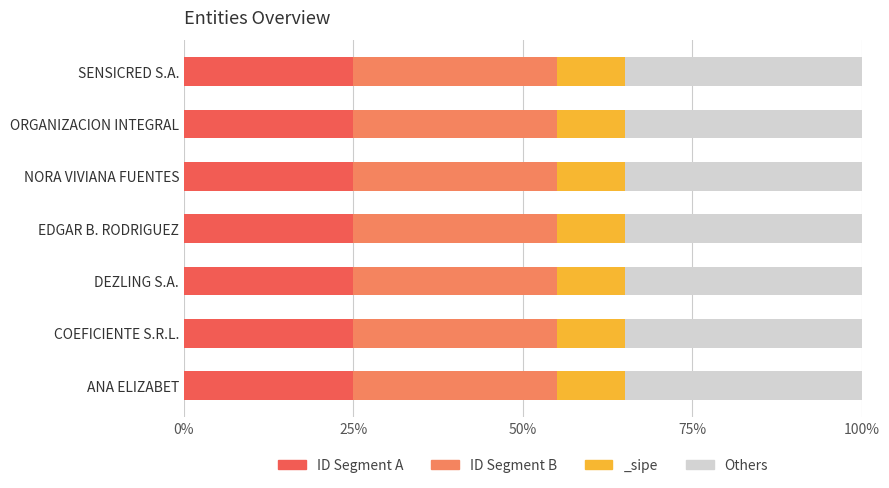

Are the bars horizontal?

Yes